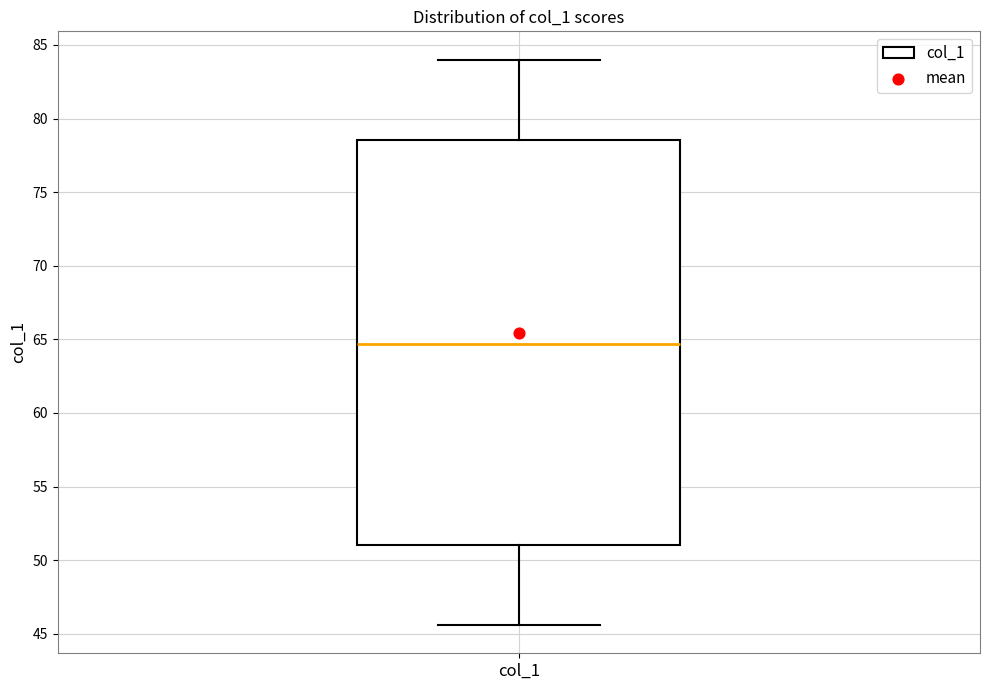

Transcribe this box plot: give where the median line is, the range the box spans, and where the two whiskers end, as read against the y-axis. The values are not printed on the chart, so give them approximately, as read against the axis.

median 64.5, box 51.0 to 78.5, whiskers 45.5 to 84.0